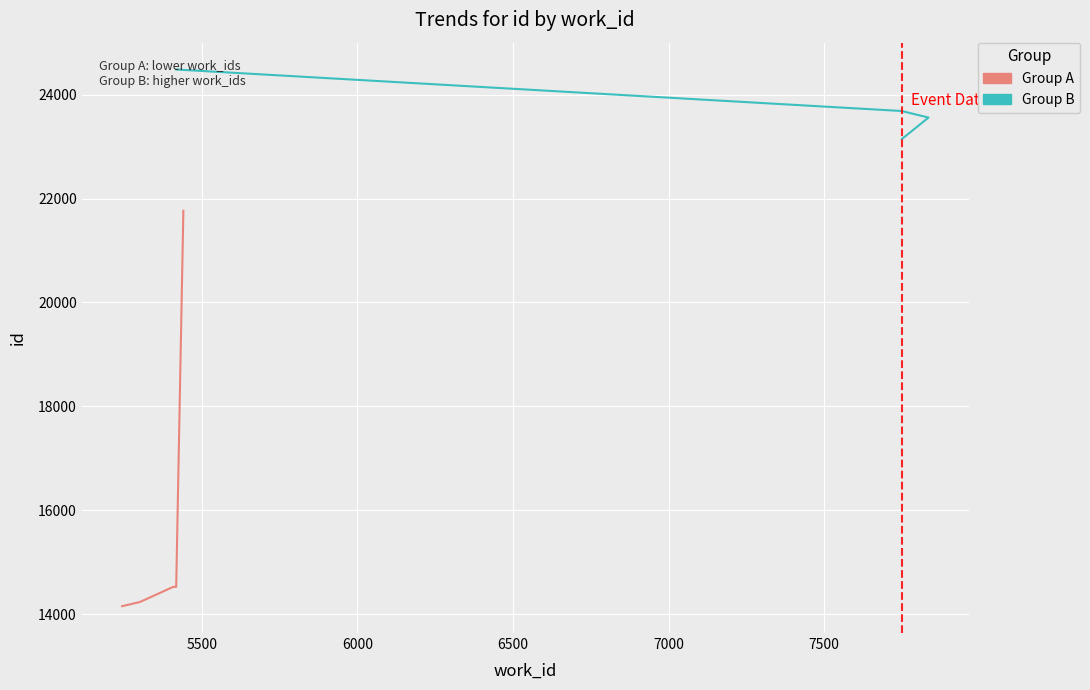

True or false: Group B and Group A cross at least once.

False